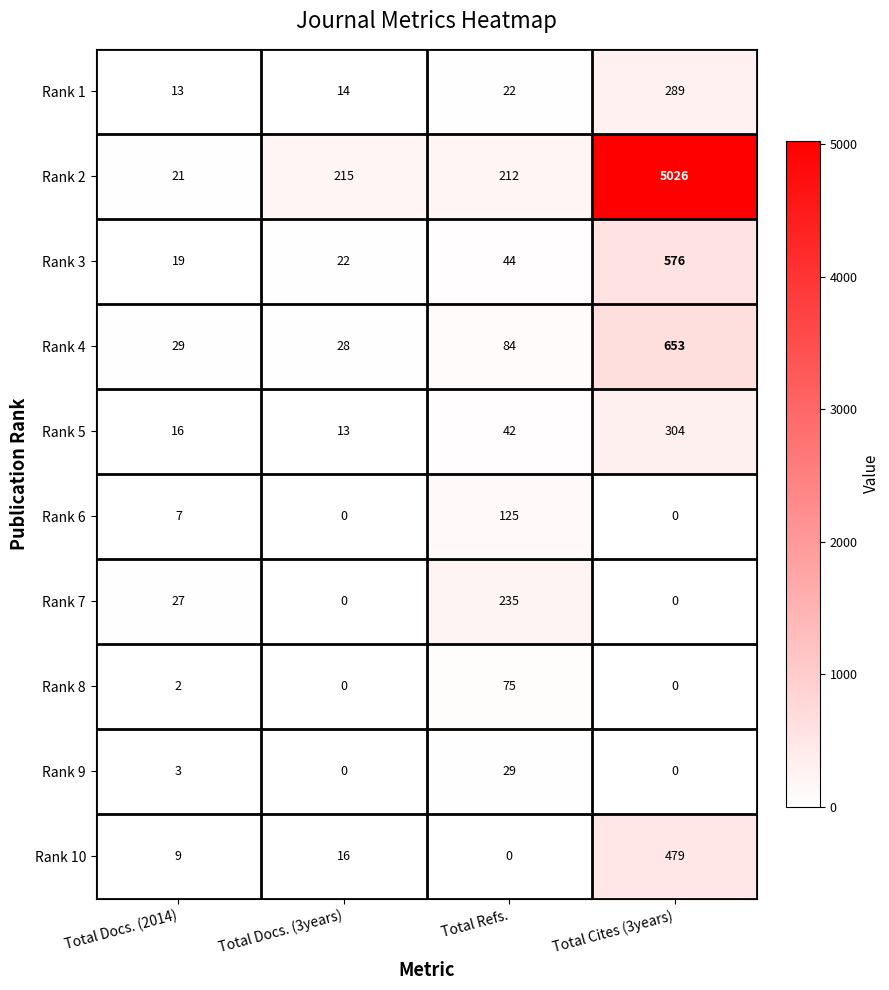

Which category has the highest value in the Rank 2 series?

Total Cites (3years)